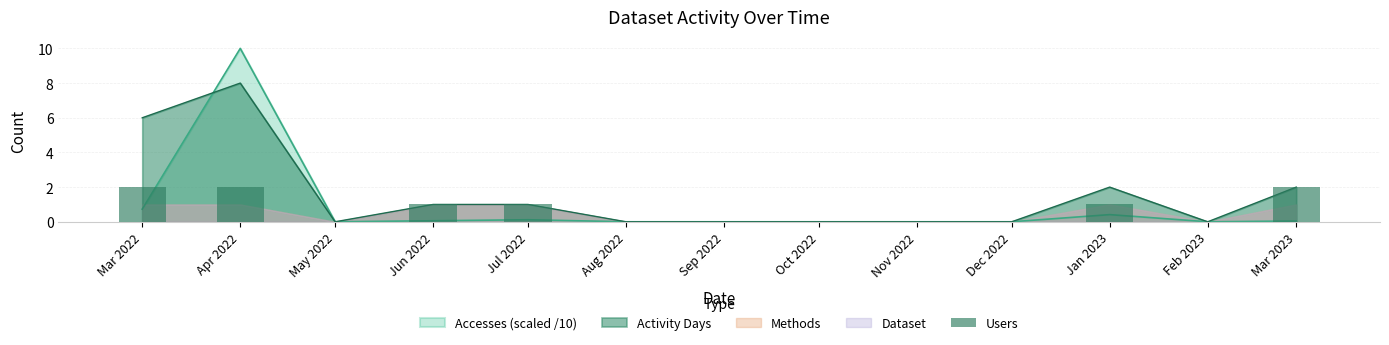

What is the difference between the values at Mar 2022 and Jun 2022?

1